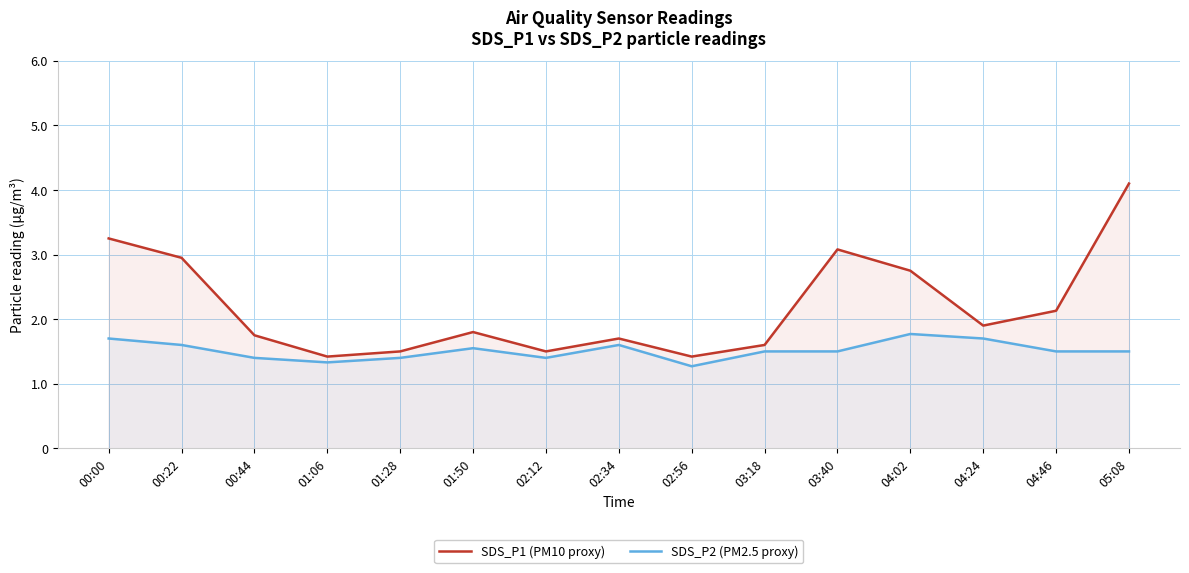

Where is the first local minimum for SDS_P2 (PM2.5 proxy)?

01:06